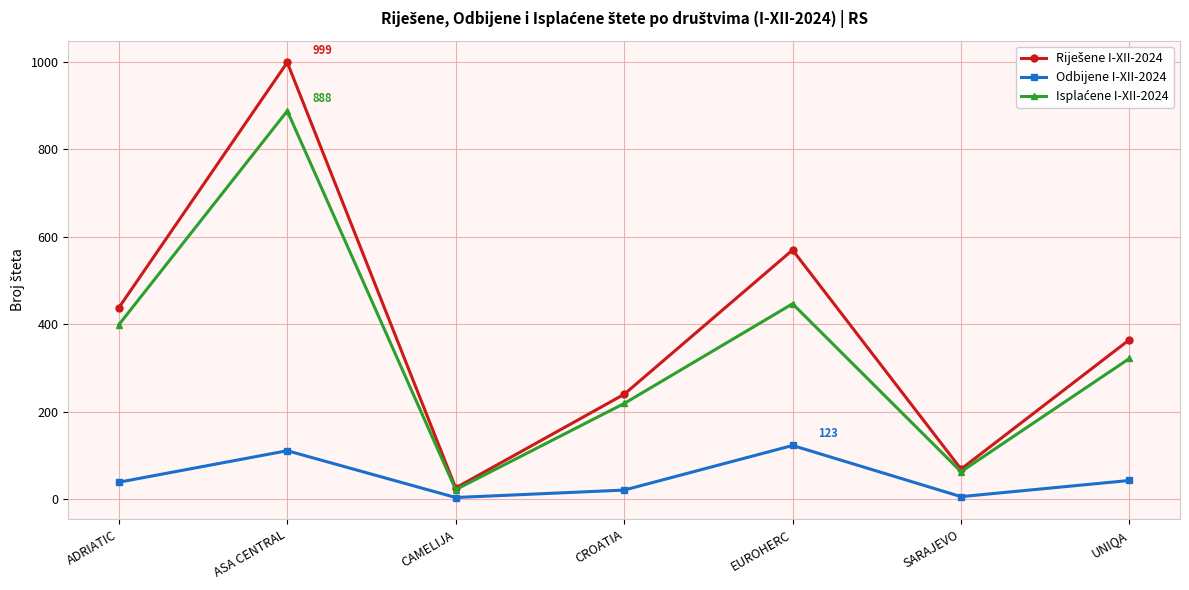

At which category does the chart reach its peak across all series?

ASA CENTRAL